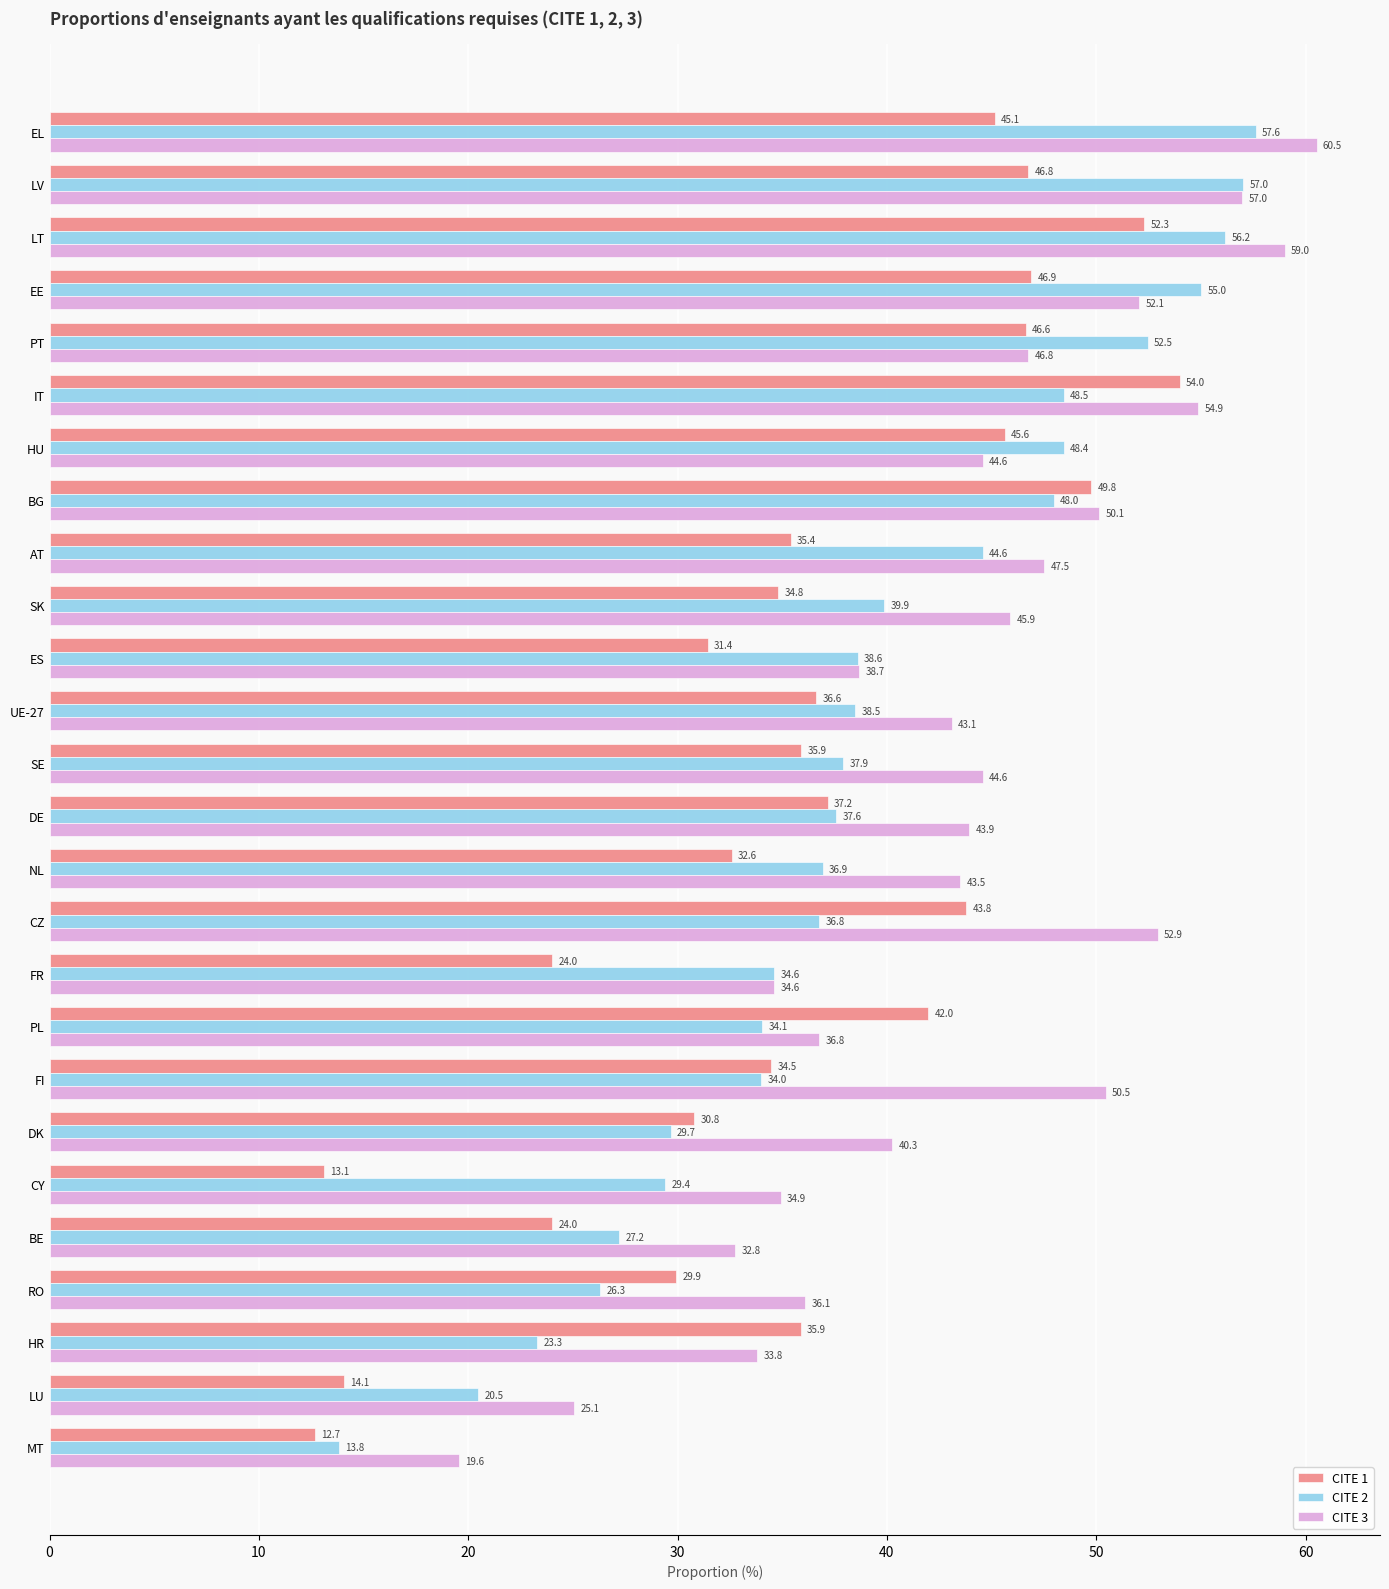

At which category is the sum across all series the highest?

LT